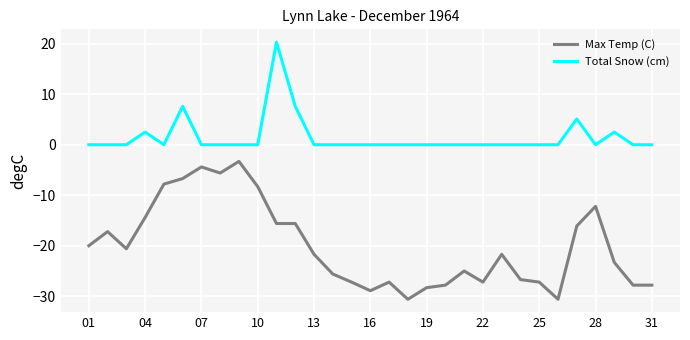

How many categories are shown in the chart?

31